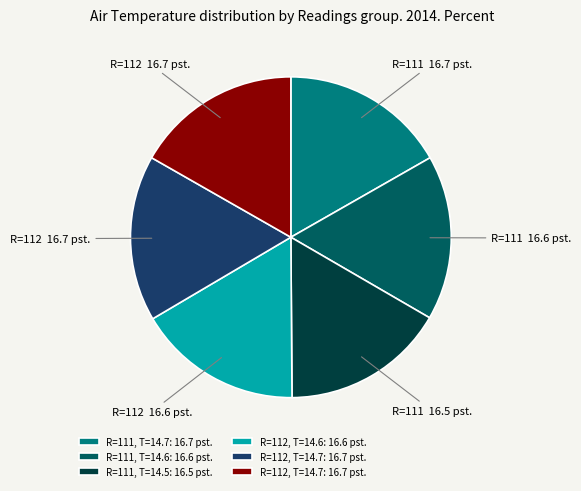

Is there a majority slice in this chart?

No